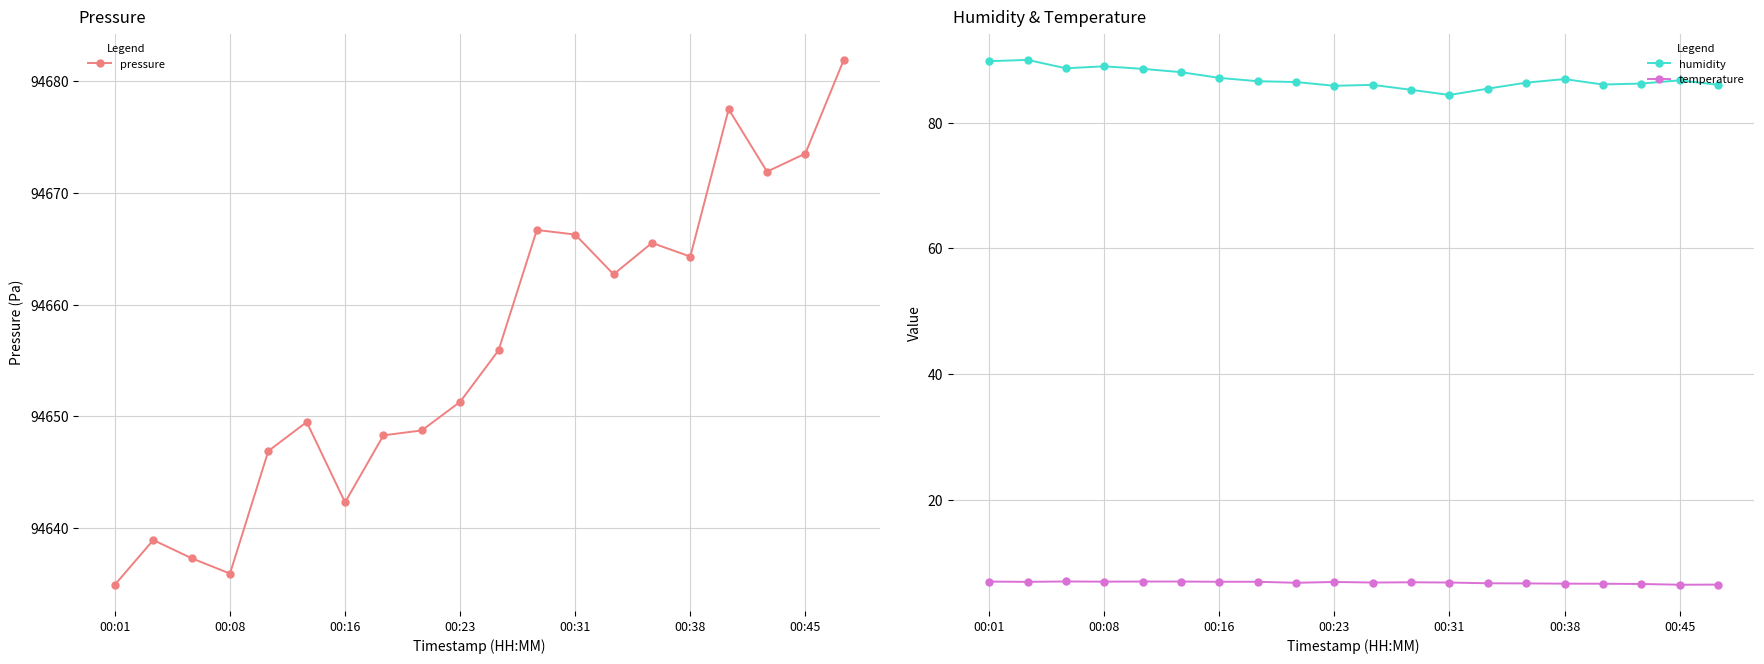

In pressure, how many points are higher than both neighbors (excluding endpoints)?

5